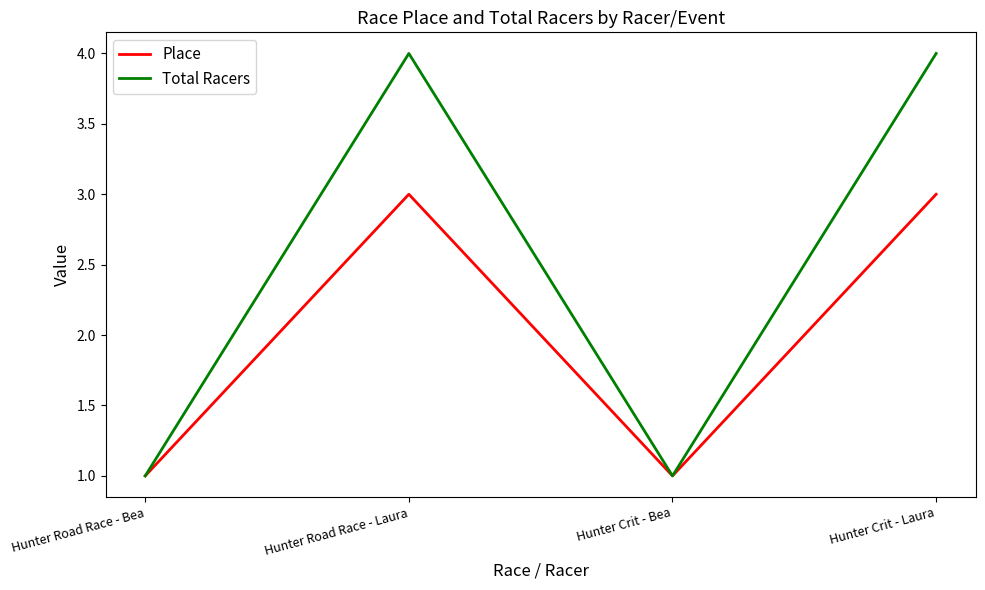

True or false: Total Racers has a value of 4 at Hunter Road Race - Laura.

True